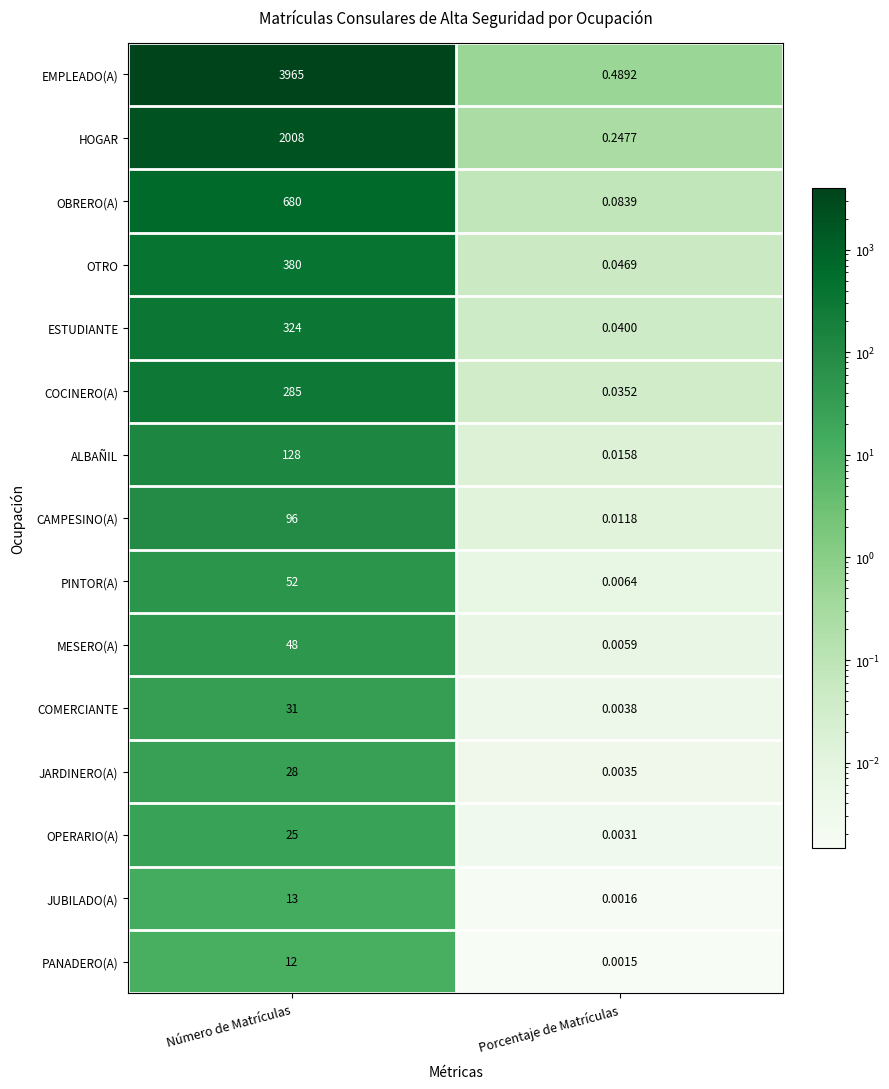

Rank the series by their maximum value, from highest to lowest.

EMPLEADO(A), HOGAR, OBRERO(A), OTRO, ESTUDIANTE, COCINERO(A), ALBAÑIL, CAMPESINO(A), PINTOR(A), MESERO(A), COMERCIANTE, JARDINERO(A), OPERARIO(A), JUBILADO(A), PANADERO(A)